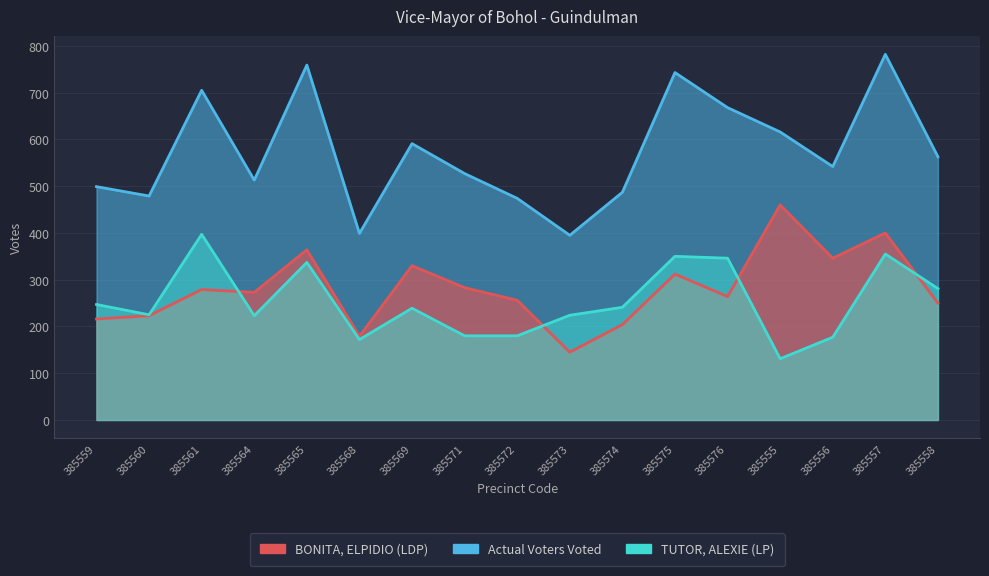

What is the smallest value displayed?

131